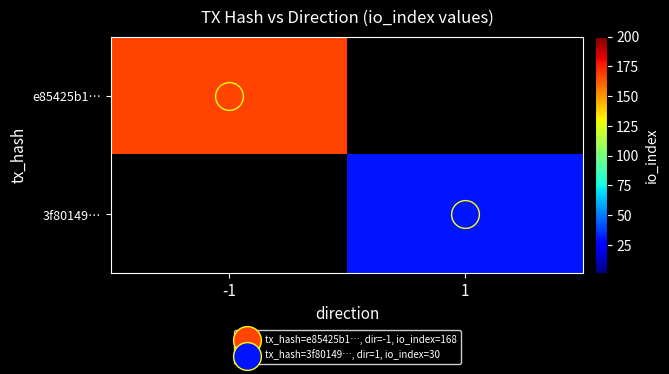

Is it true that 3f80149… equals 30.0 at 1?

True